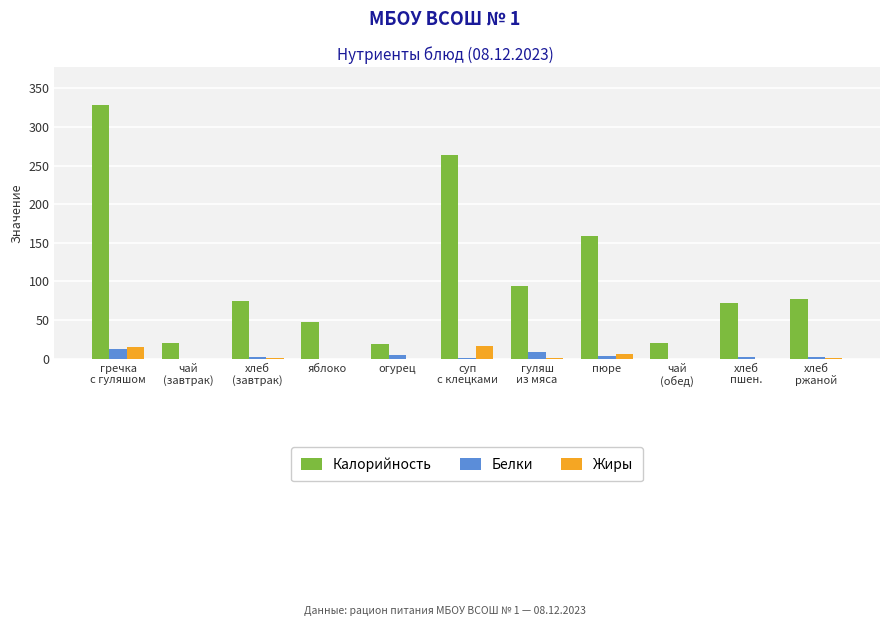

What is the highest value of the Калорийность series?

328.4